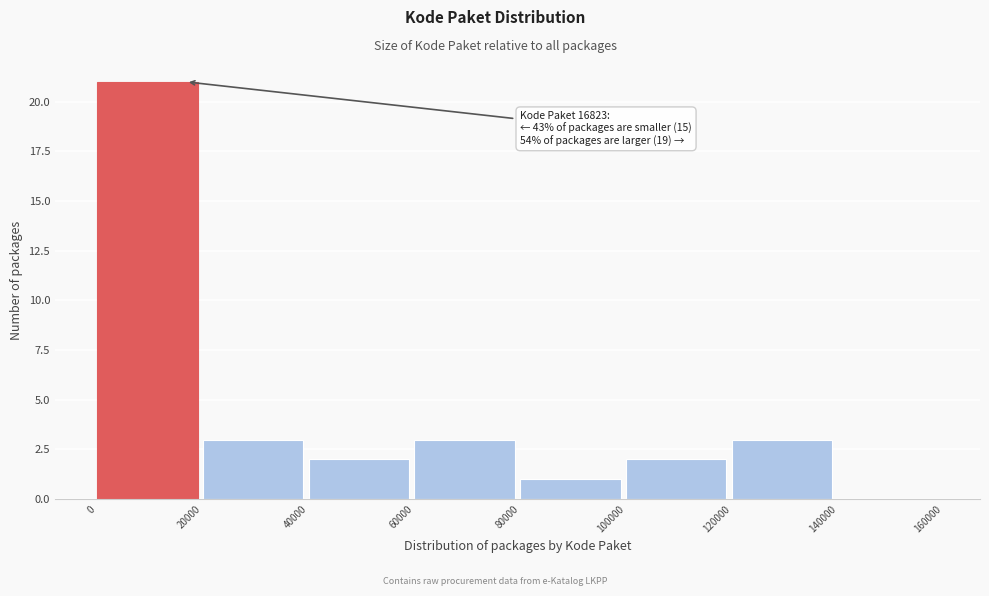

Over which range of the x-axis is the bar tallest?

0 to 20000